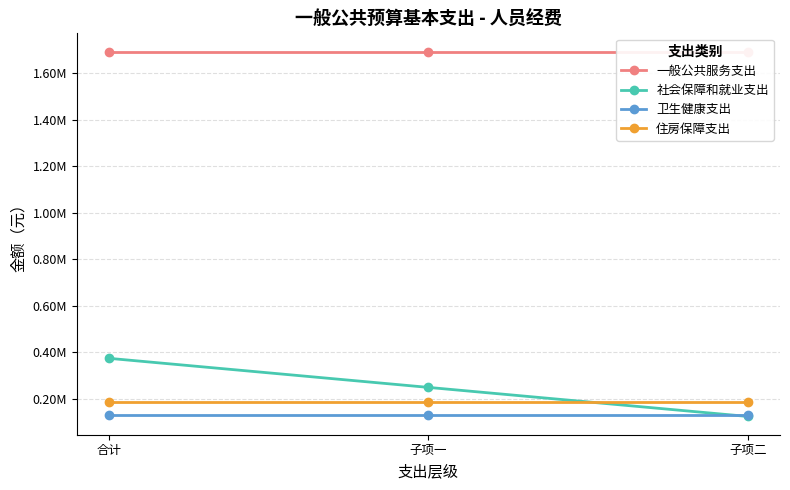

What value does the 卫生健康支出 series have at 子项二?

132826.4